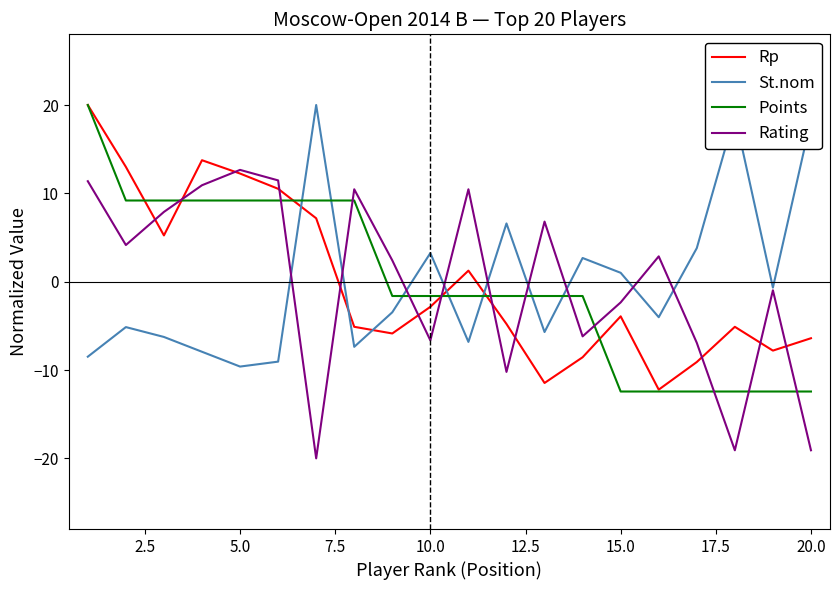

What is the maximum value shown in the chart?

20.0